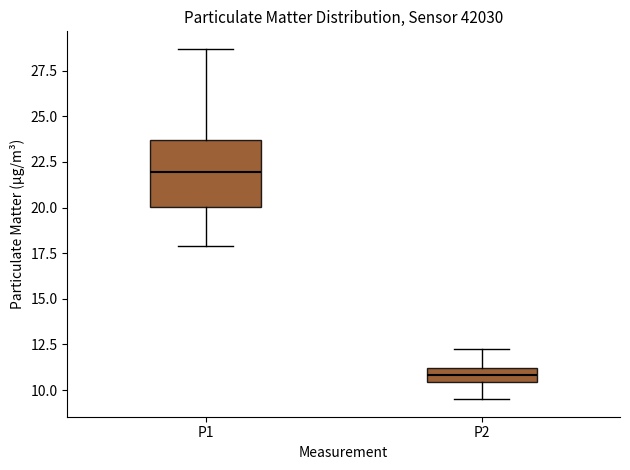

Comparing the boxes themselves (not the whiskers), which one is the tallest?

P1